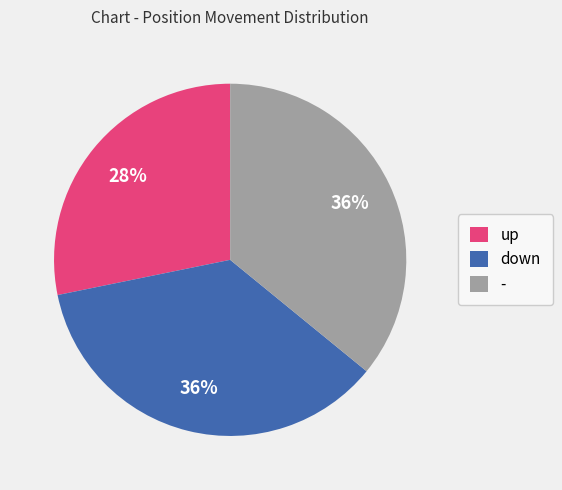

What is the ratio of the value at up to the value at down?

0.8